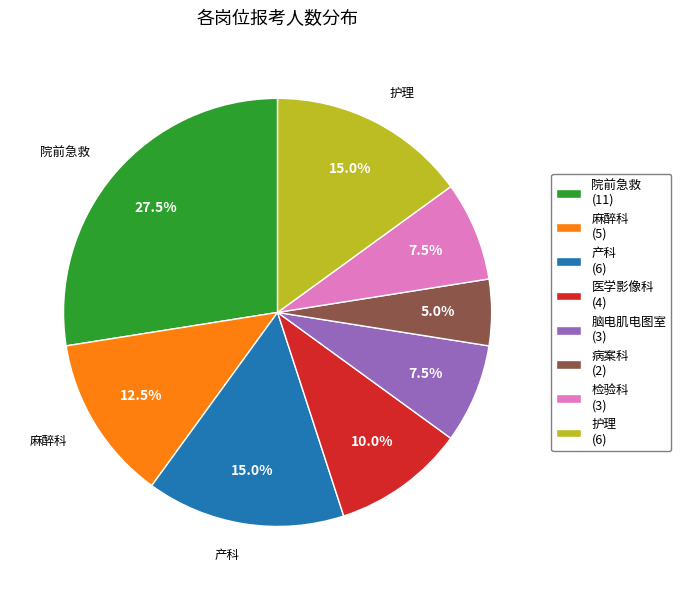

What is the largest slice in the pie chart?

院前急救 (11)